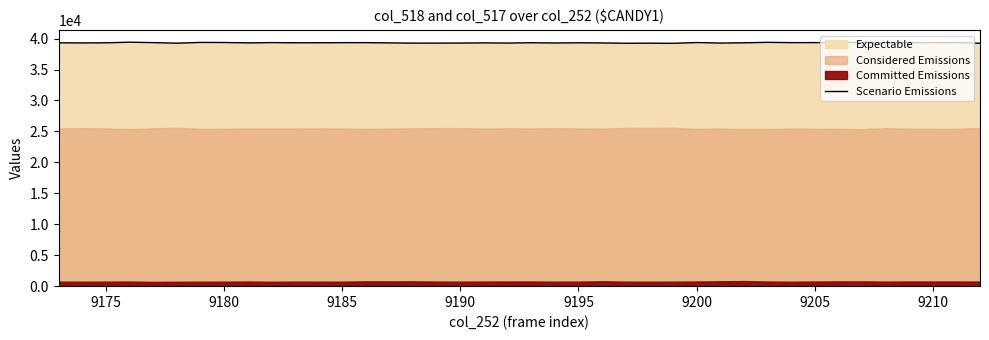

How many lines are shown in the chart?

1